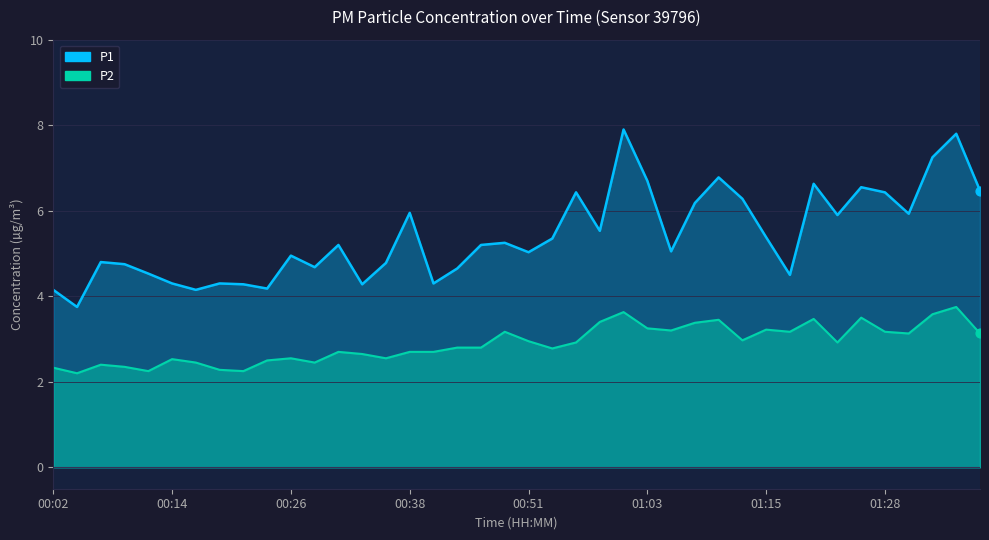

Which series has the largest total across all categories?

P1